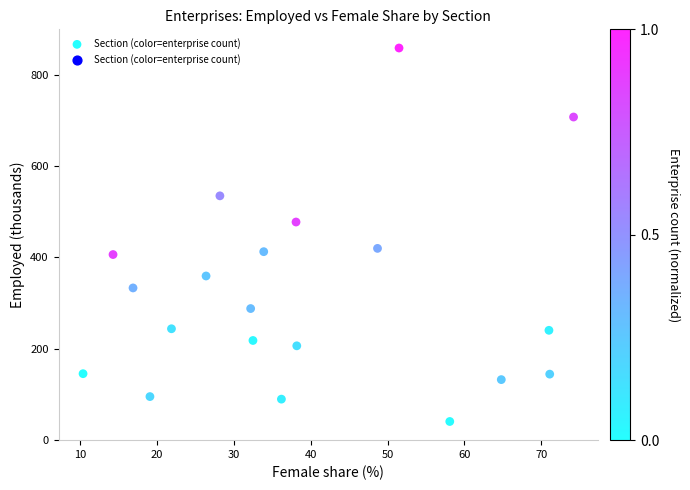

What is the range of X values (max minus min)?

63.8